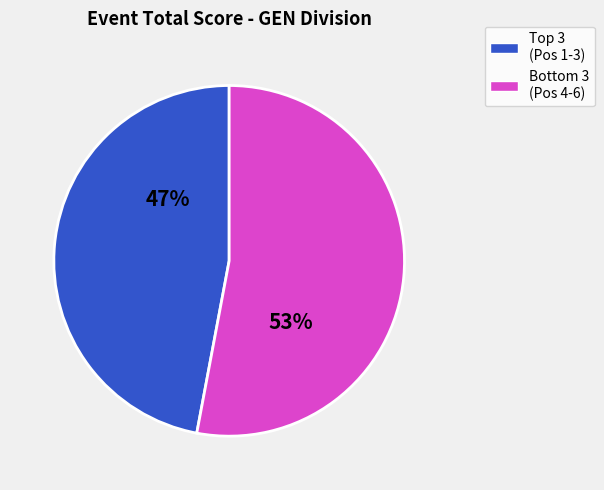

To the nearest percent, what is the difference between the largest and smallest slice percentages?

6%